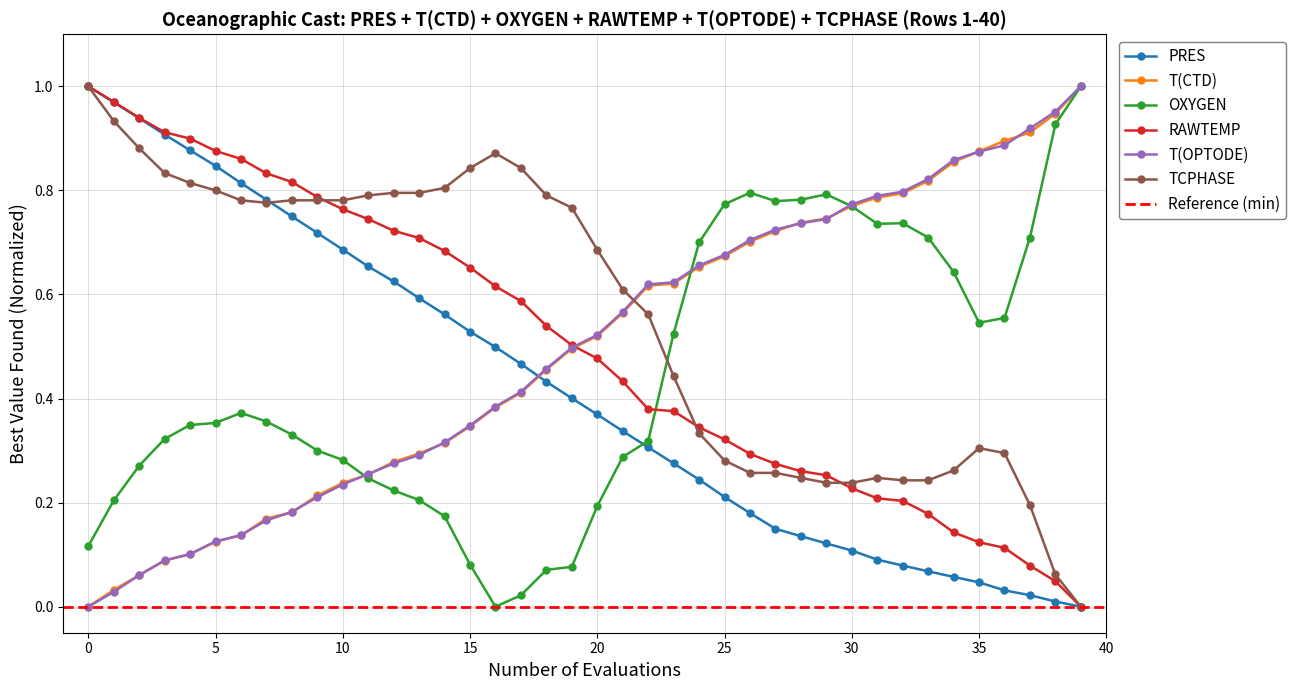

Which series has the largest total across all categories?

TCPHASE